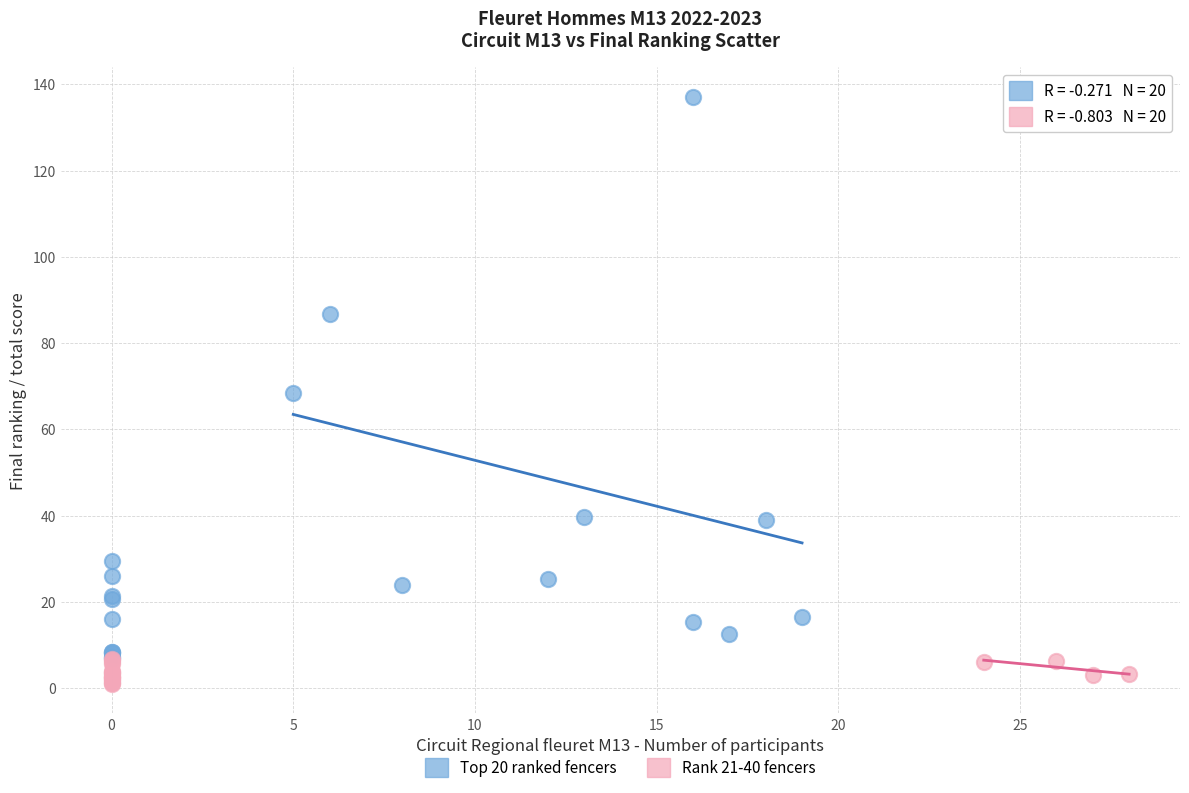

Which series has the widest spread of Y values?

Top 20 ranked fencers